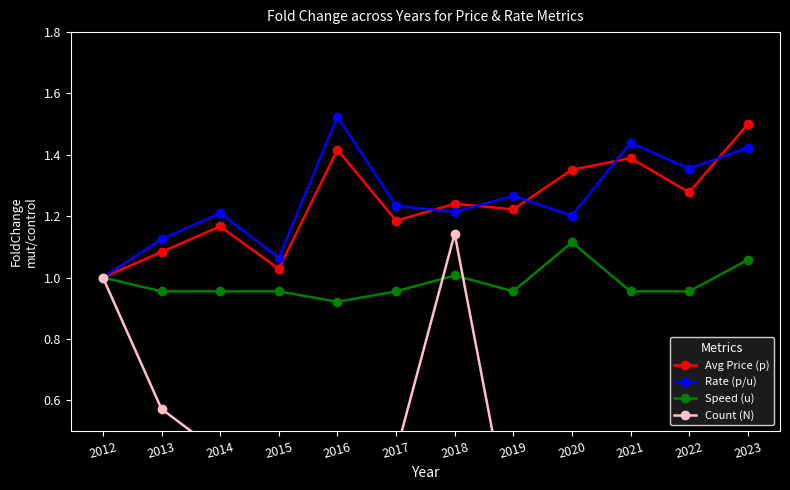

What is the value of the Count (N) point at the 3rd from the left?

0.4